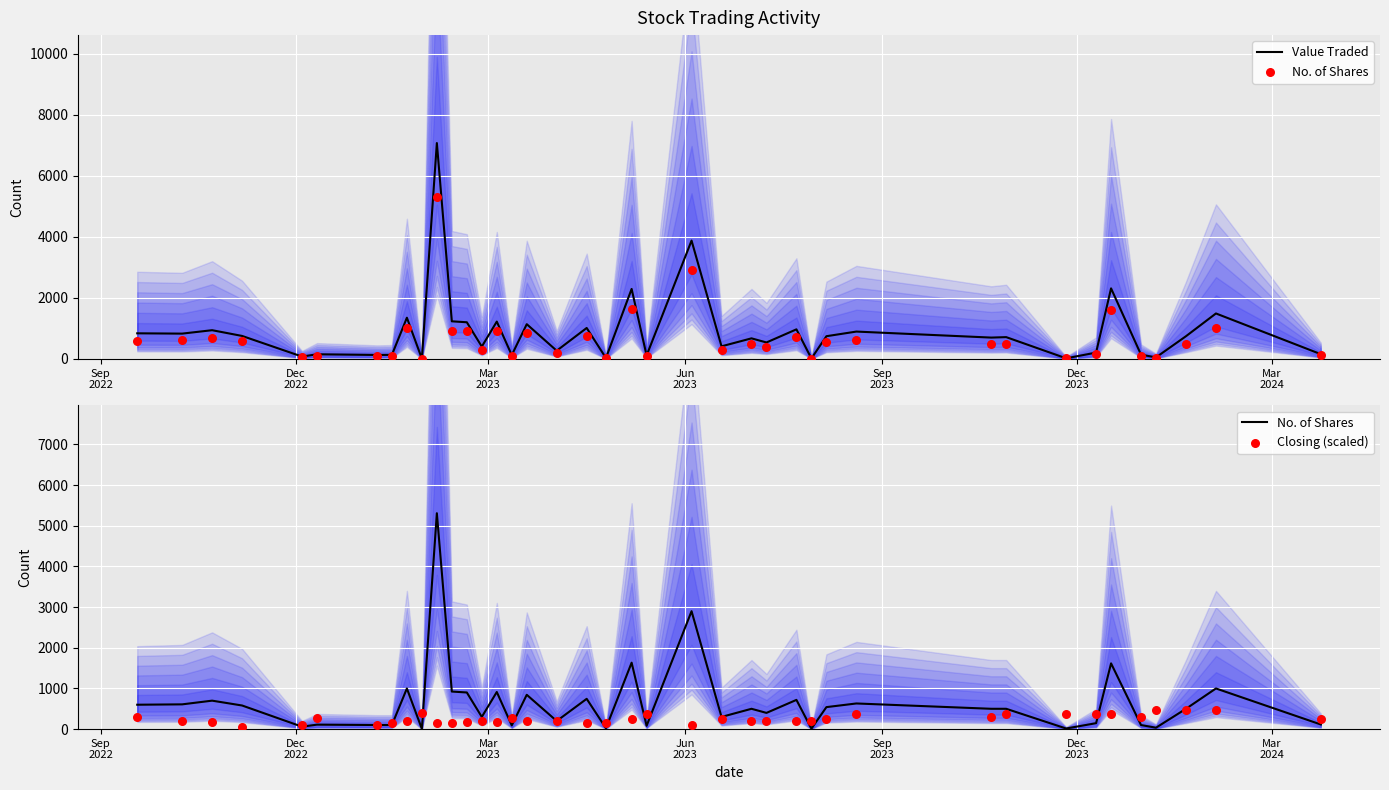

Which series has the largest Y range (max minus min)?

Value Traded